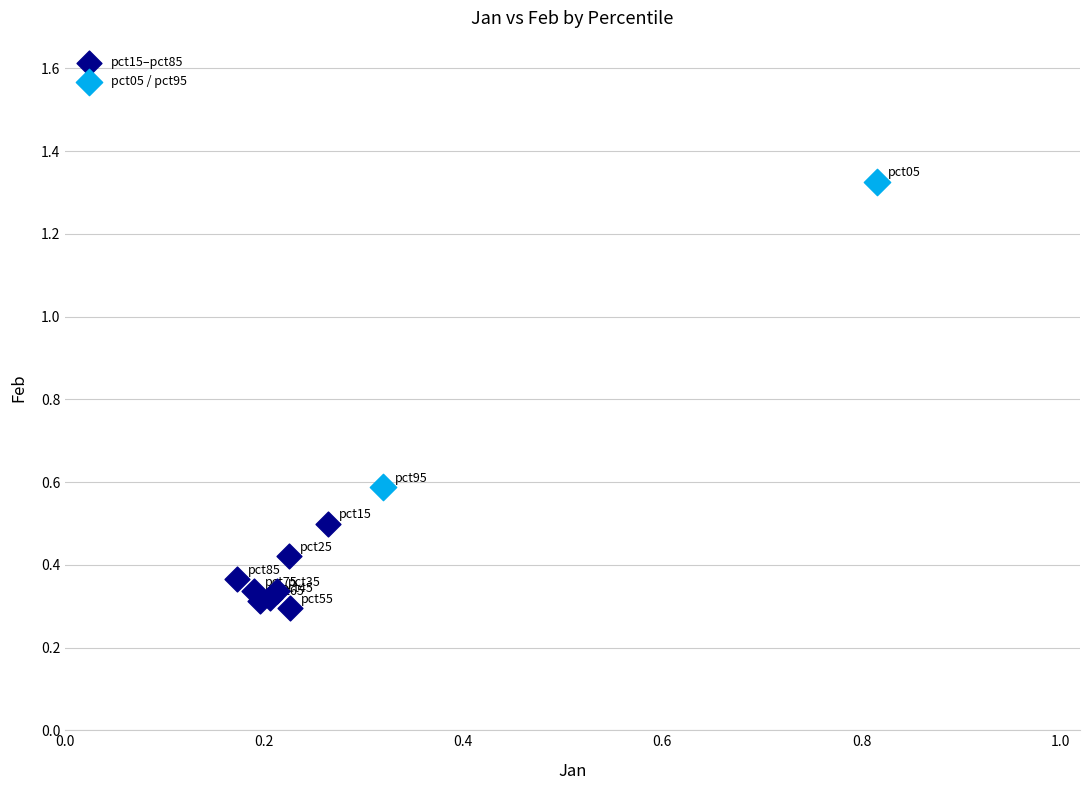

Which series contains the highest Y value?

pct05 / pct95